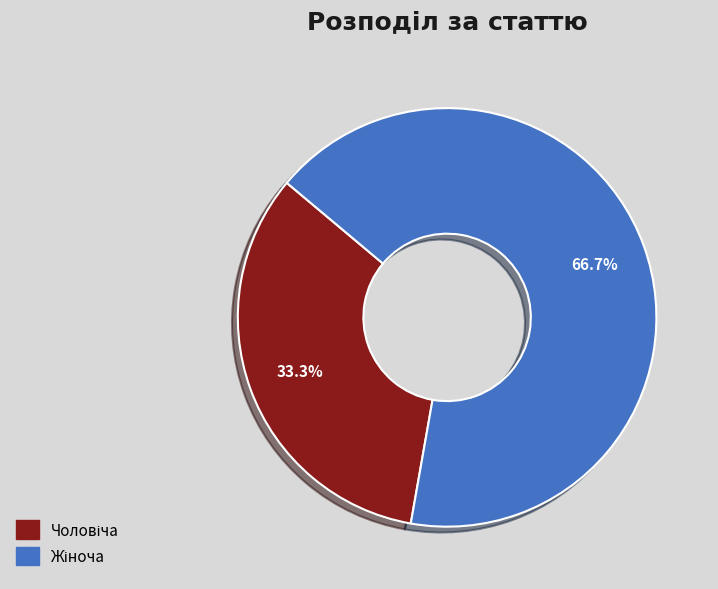

Is there any slice that represents more than half of the pie?

Yes